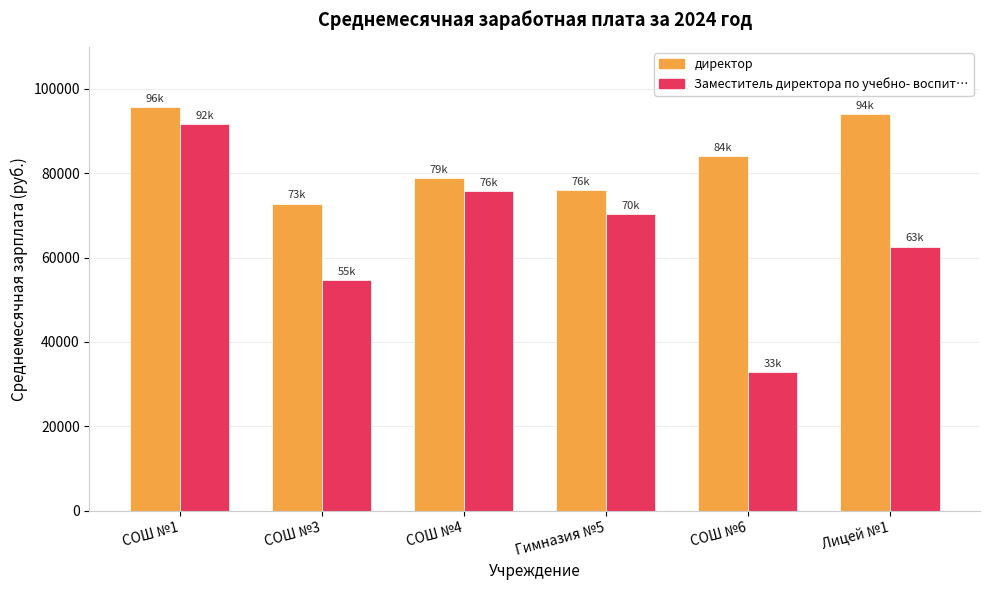

Which label corresponds to the smallest value in the chart?

СОШ №6